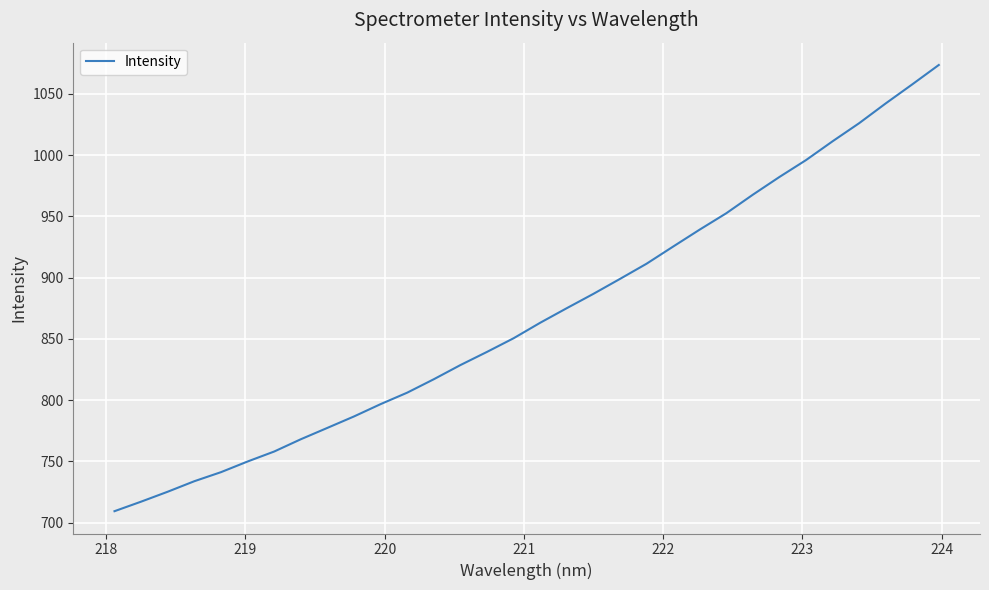

Does the chart display data point markers on the line(s)?

No